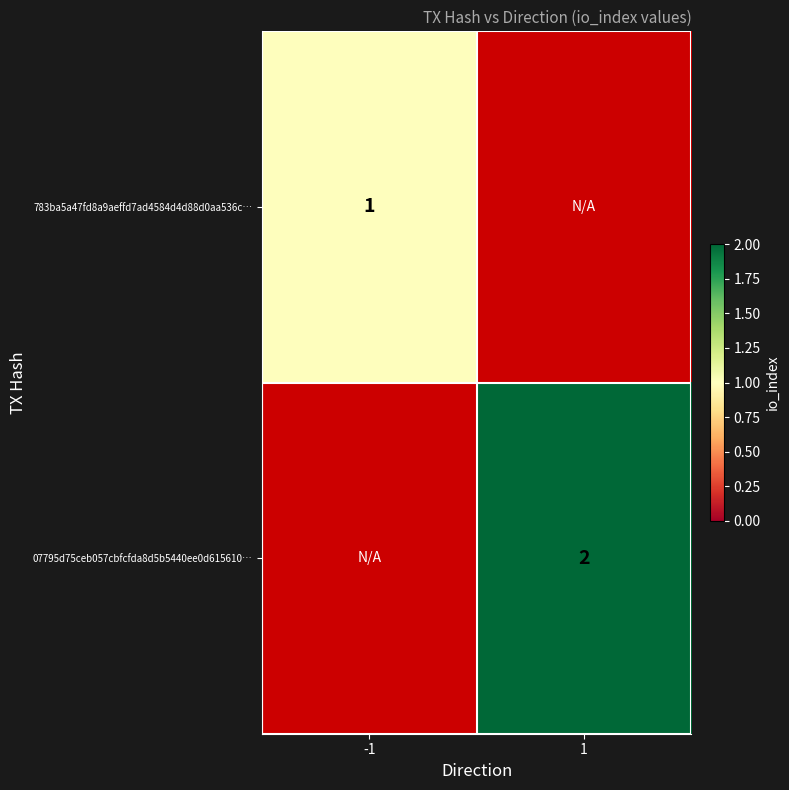

What is the maximum value shown in the chart?

2.0